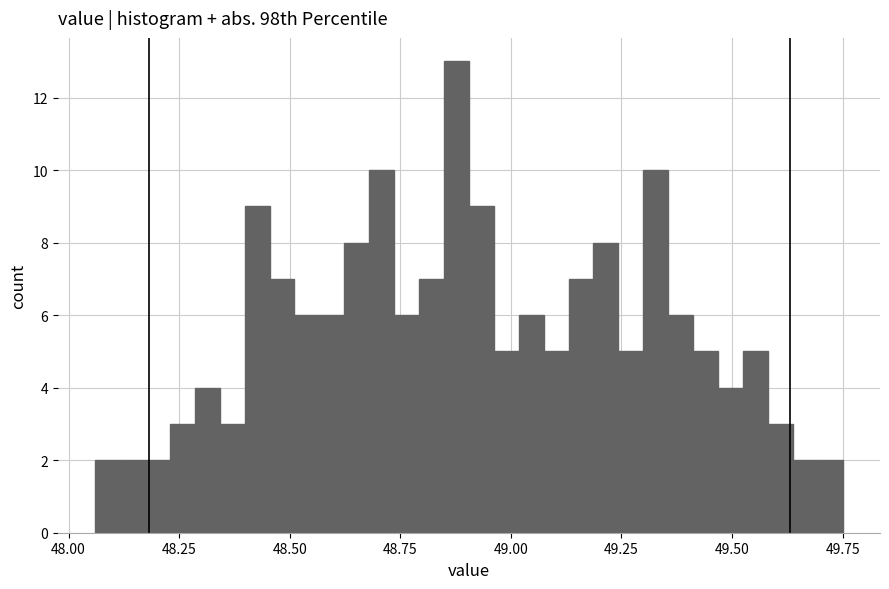

Around what value on the x-axis is the tallest bar? Give the approximate position of its centre, as read against the axis.

48.90